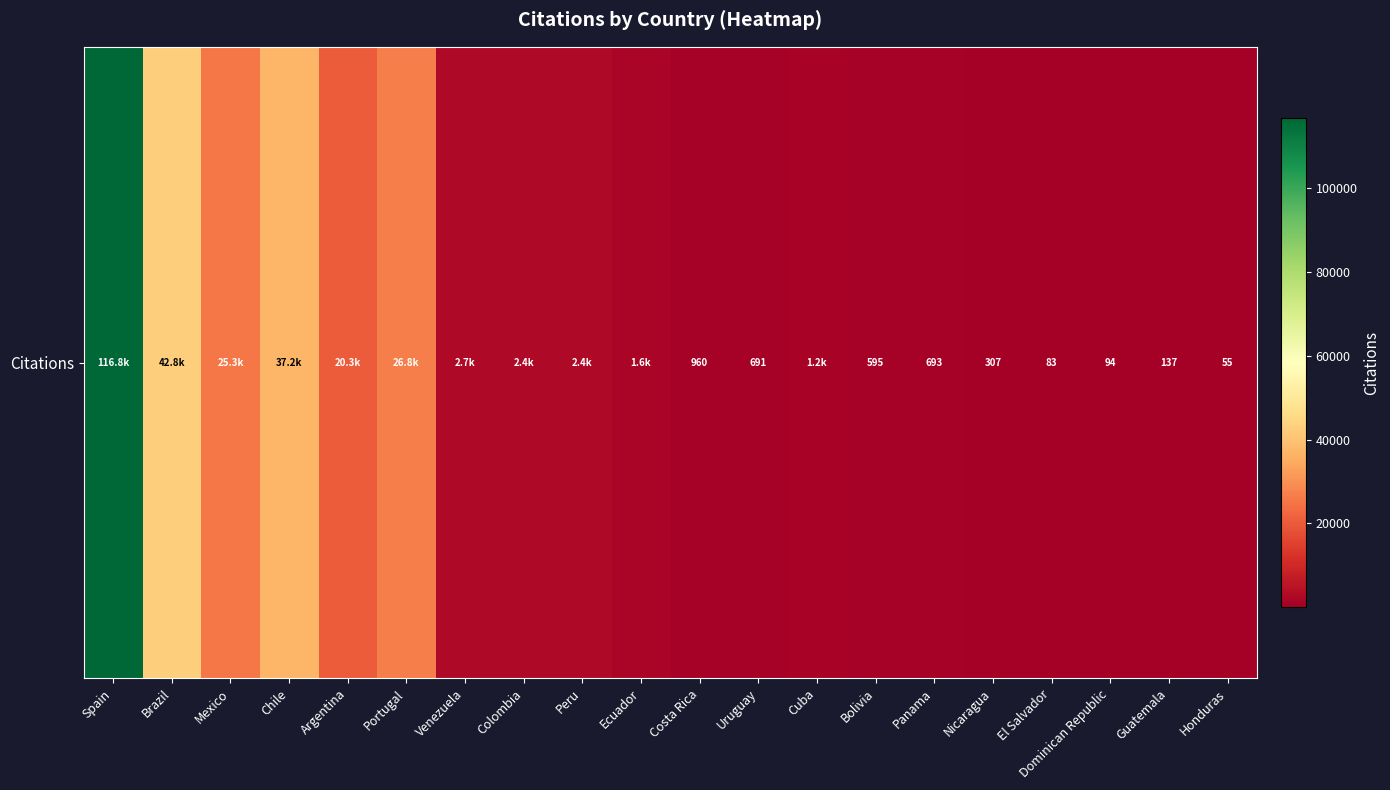

Which category has the lowest value across all series?

Honduras